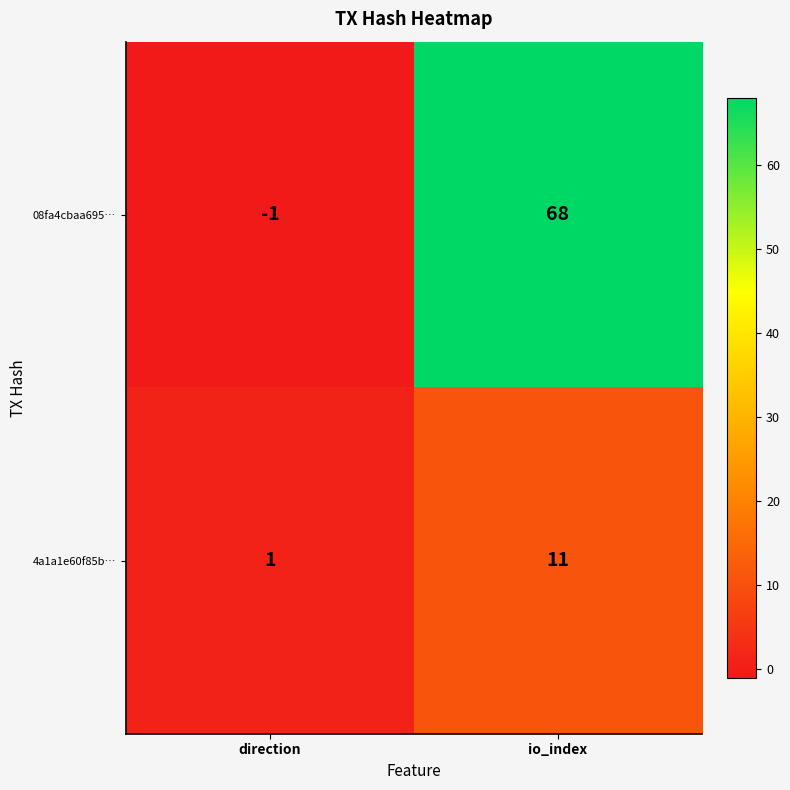

True or false: 08fa4cbaa695… has a value of -1 at direction.

True